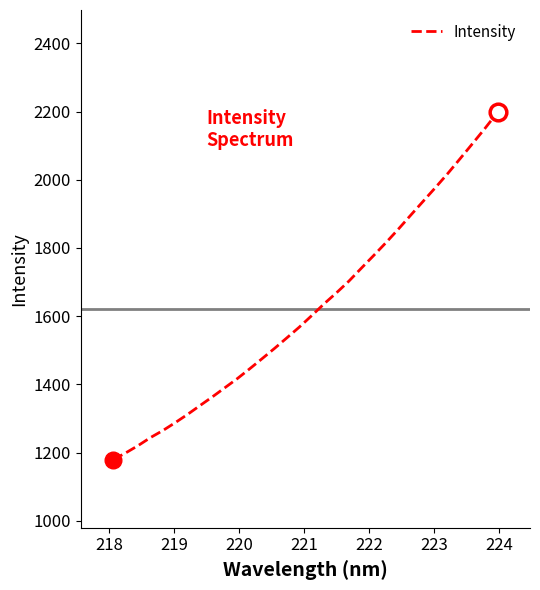

What is the minimum value shown in the chart?

1179.8